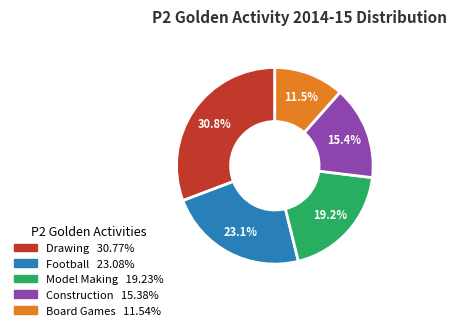

Is there any slice that represents more than half of the pie?

No